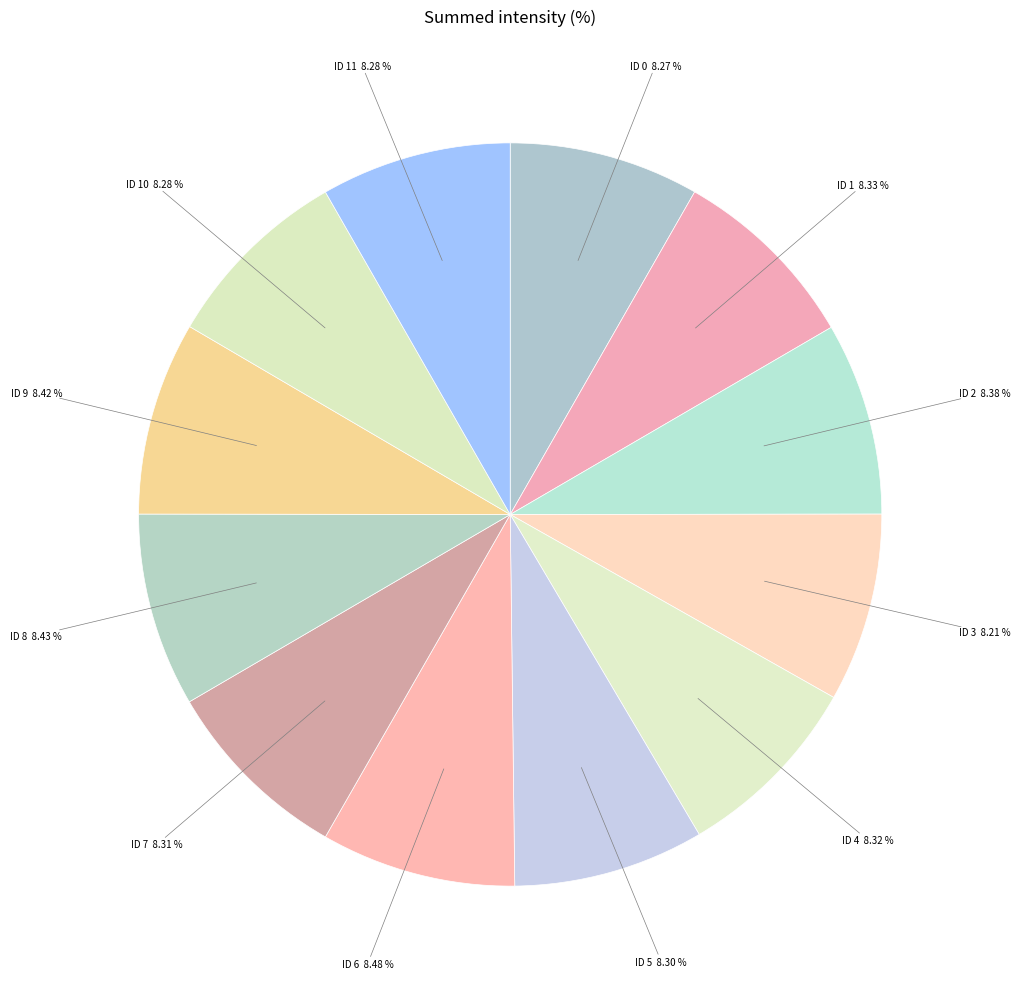

How many segments does this pie chart have?

12